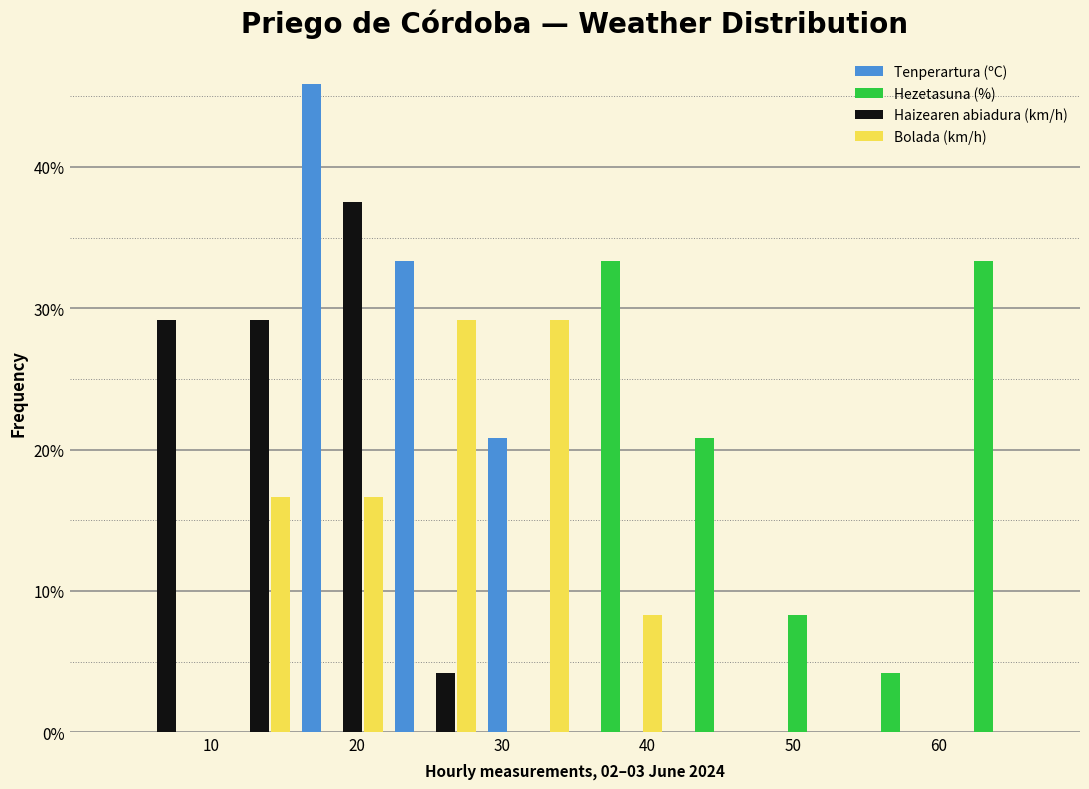

Reading left to right, list every range on the x-axis with the height of the bar of each series over it. Neither the bar edges nor the heights are printed on the chart, so give them approximately, as read against the axes.

3.0 to 9.4: Tenperartura (ºC)=0	Hezetasuna (%)=0	Haizearen abiadura (km/h)=29	Bolada (km/h)=0
9.4 to 15.8: Tenperartura (ºC)=0	Hezetasuna (%)=0	Haizearen abiadura (km/h)=29	Bolada (km/h)=17
15.8 to 22.2: Tenperartura (ºC)=46	Hezetasuna (%)=0	Haizearen abiadura (km/h)=38	Bolada (km/h)=17
22.2 to 28.6: Tenperartura (ºC)=33	Hezetasuna (%)=0	Haizearen abiadura (km/h)=4	Bolada (km/h)=29
28.6 to 35.0: Tenperartura (ºC)=21	Hezetasuna (%)=0	Haizearen abiadura (km/h)=0	Bolada (km/h)=29
35.0 to 41.4: Tenperartura (ºC)=0	Hezetasuna (%)=33	Haizearen abiadura (km/h)=0	Bolada (km/h)=8
41.4 to 47.8: Tenperartura (ºC)=0	Hezetasuna (%)=21	Haizearen abiadura (km/h)=0	Bolada (km/h)=0
47.8 to 54.2: Tenperartura (ºC)=0	Hezetasuna (%)=8	Haizearen abiadura (km/h)=0	Bolada (km/h)=0
54.2 to 60.6: Tenperartura (ºC)=0	Hezetasuna (%)=4	Haizearen abiadura (km/h)=0	Bolada (km/h)=0
60.6 to 67.0: Tenperartura (ºC)=0	Hezetasuna (%)=33	Haizearen abiadura (km/h)=0	Bolada (km/h)=0